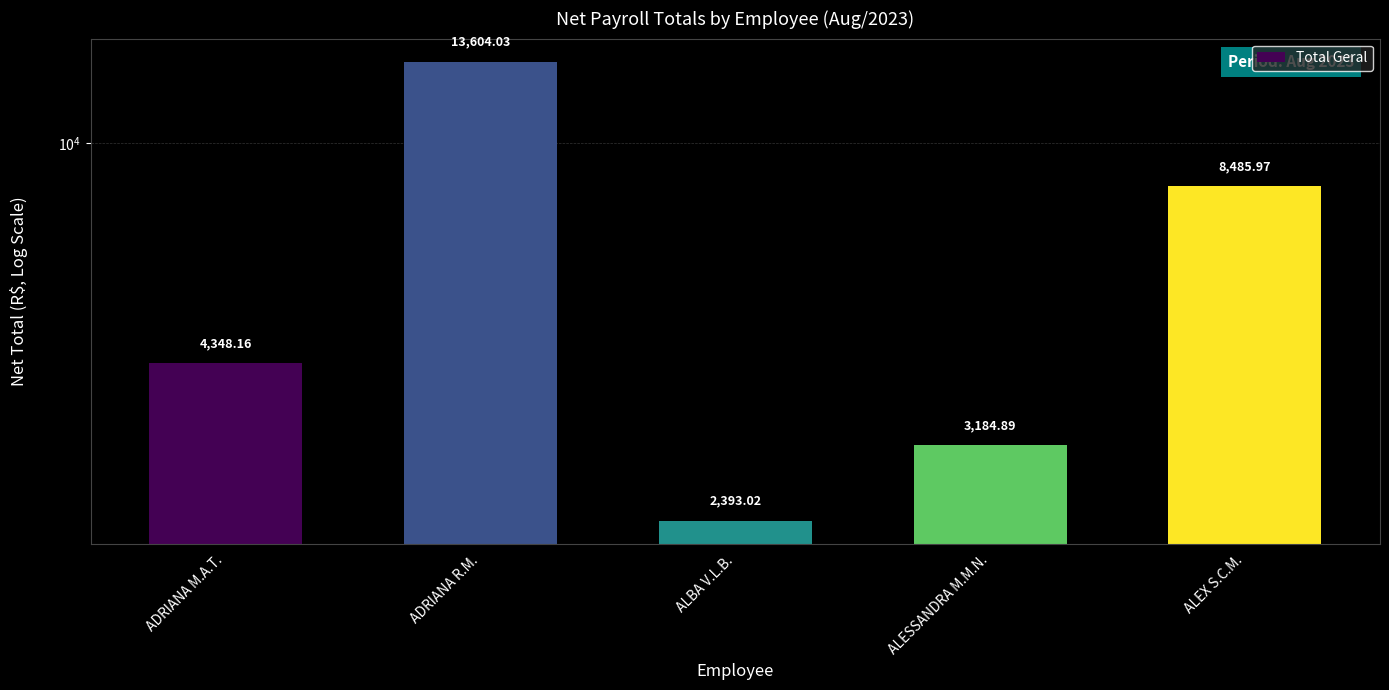

How many bars are there in total?

5